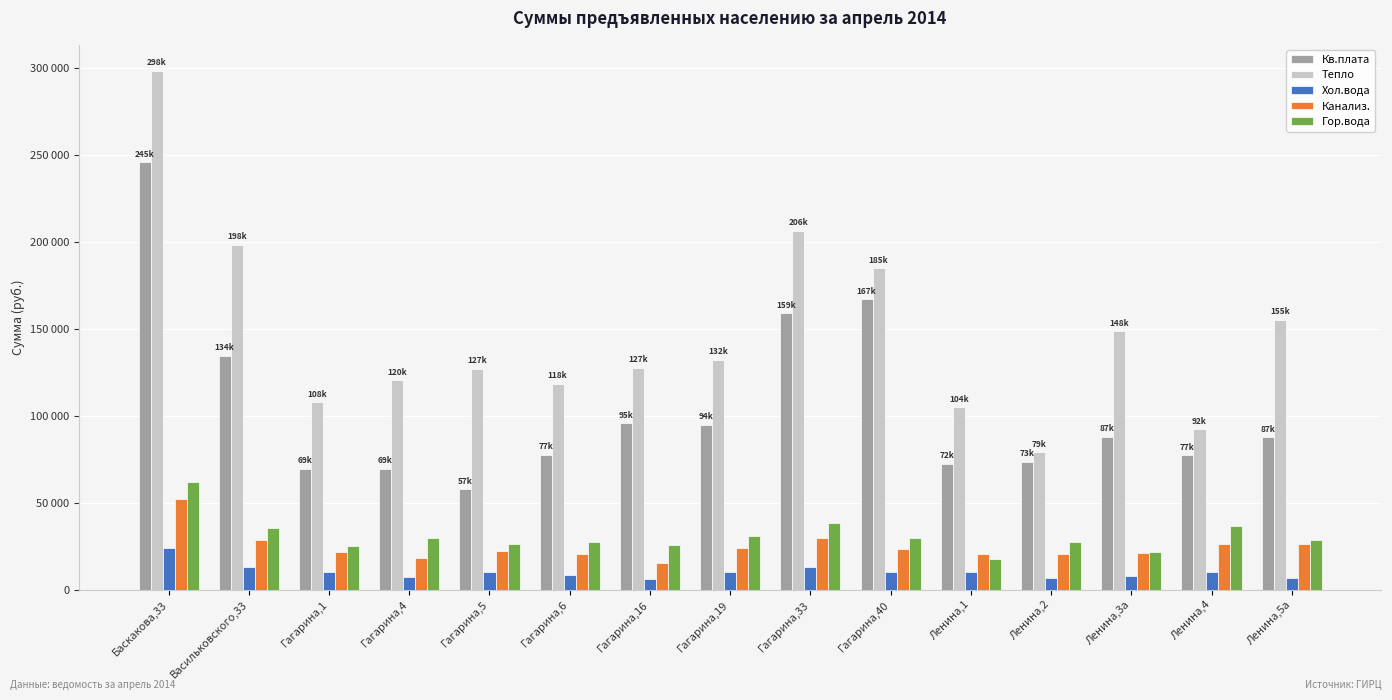

The Гор.вода series shows 45516.7 at Ленина,5а. True or false?

False